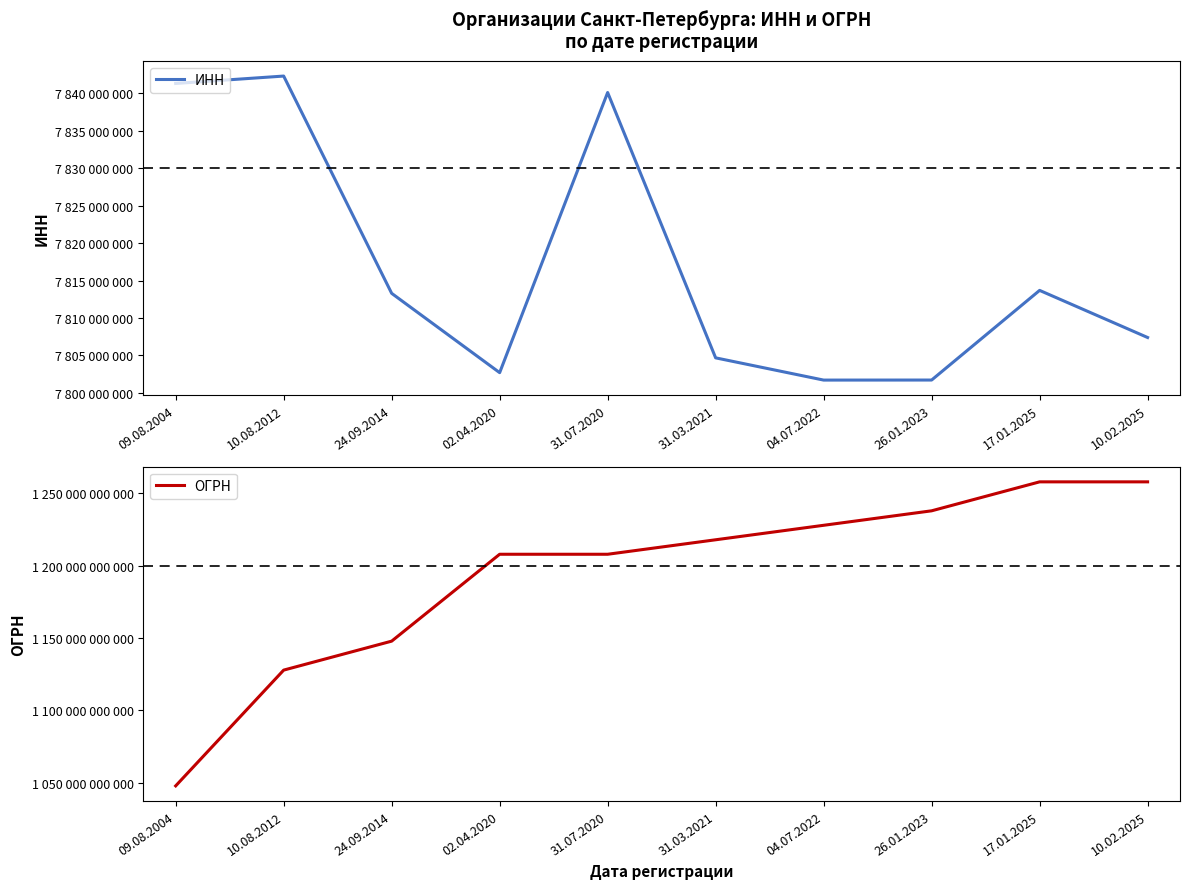

Which series changed the most between 02.04.2020 and 10.02.2025?

ОГРН